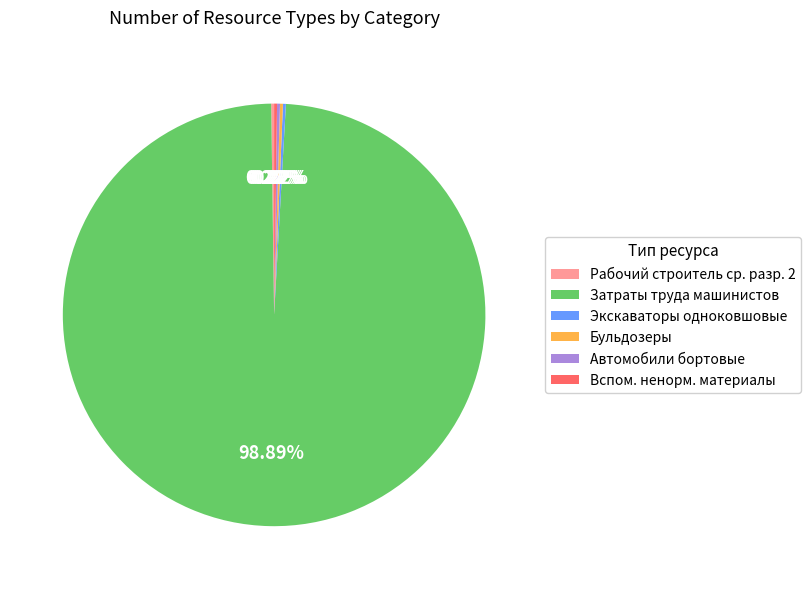

Does Затраты труда машинистов account for over 50% of the chart?

Yes